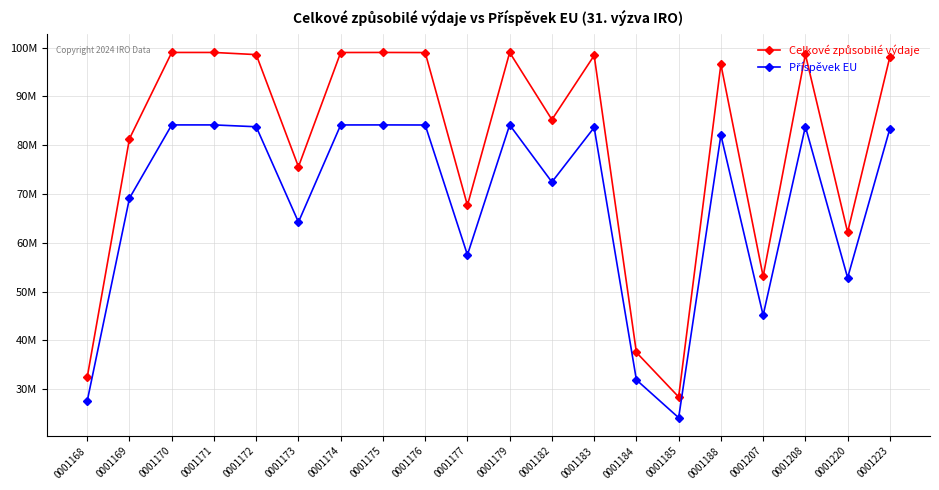

At which label does Příspěvek EU first exceed 83377001?

0001170